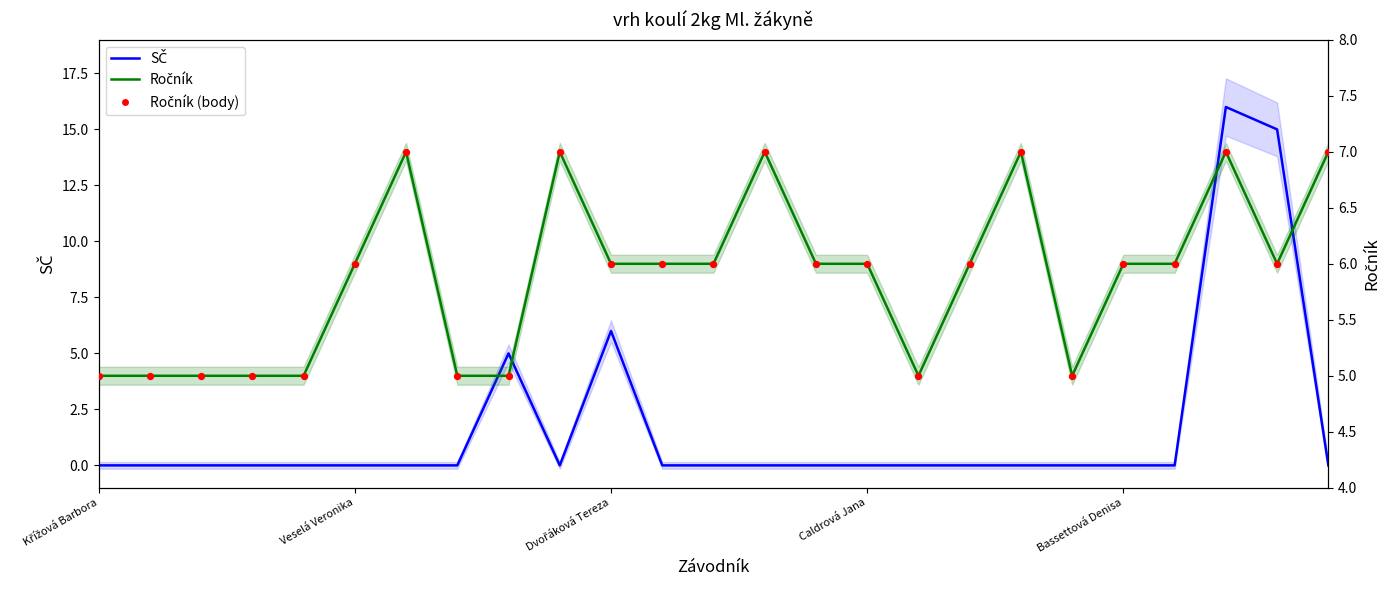

Which series contains the lowest Y value?

SČ